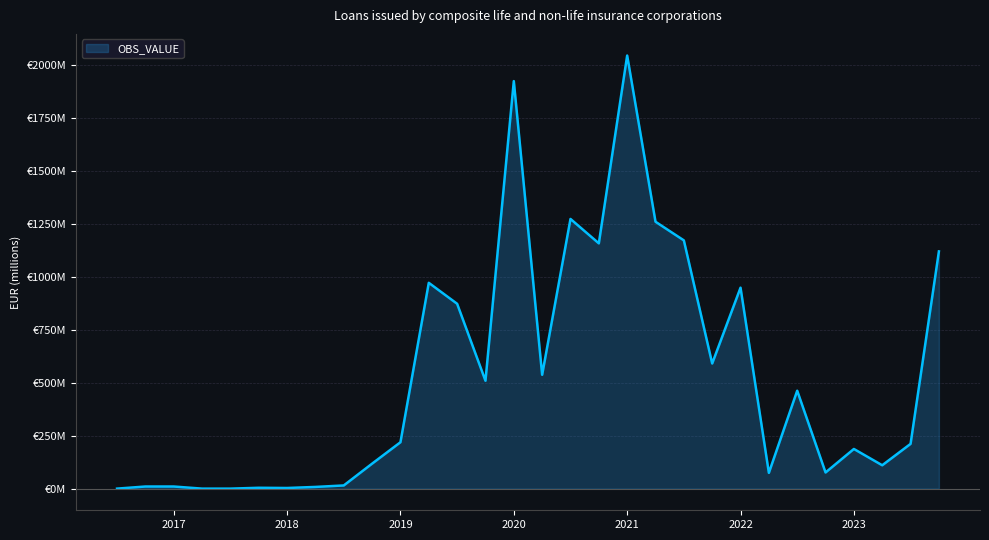

Is this an area chart (filled region under the line)?

Yes